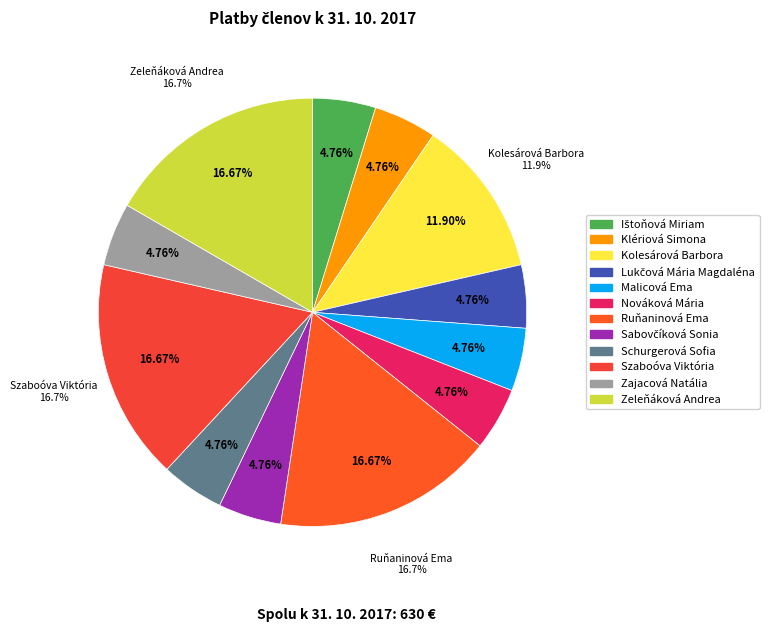

Which slice is the smallest?

Ištoňová Miriam